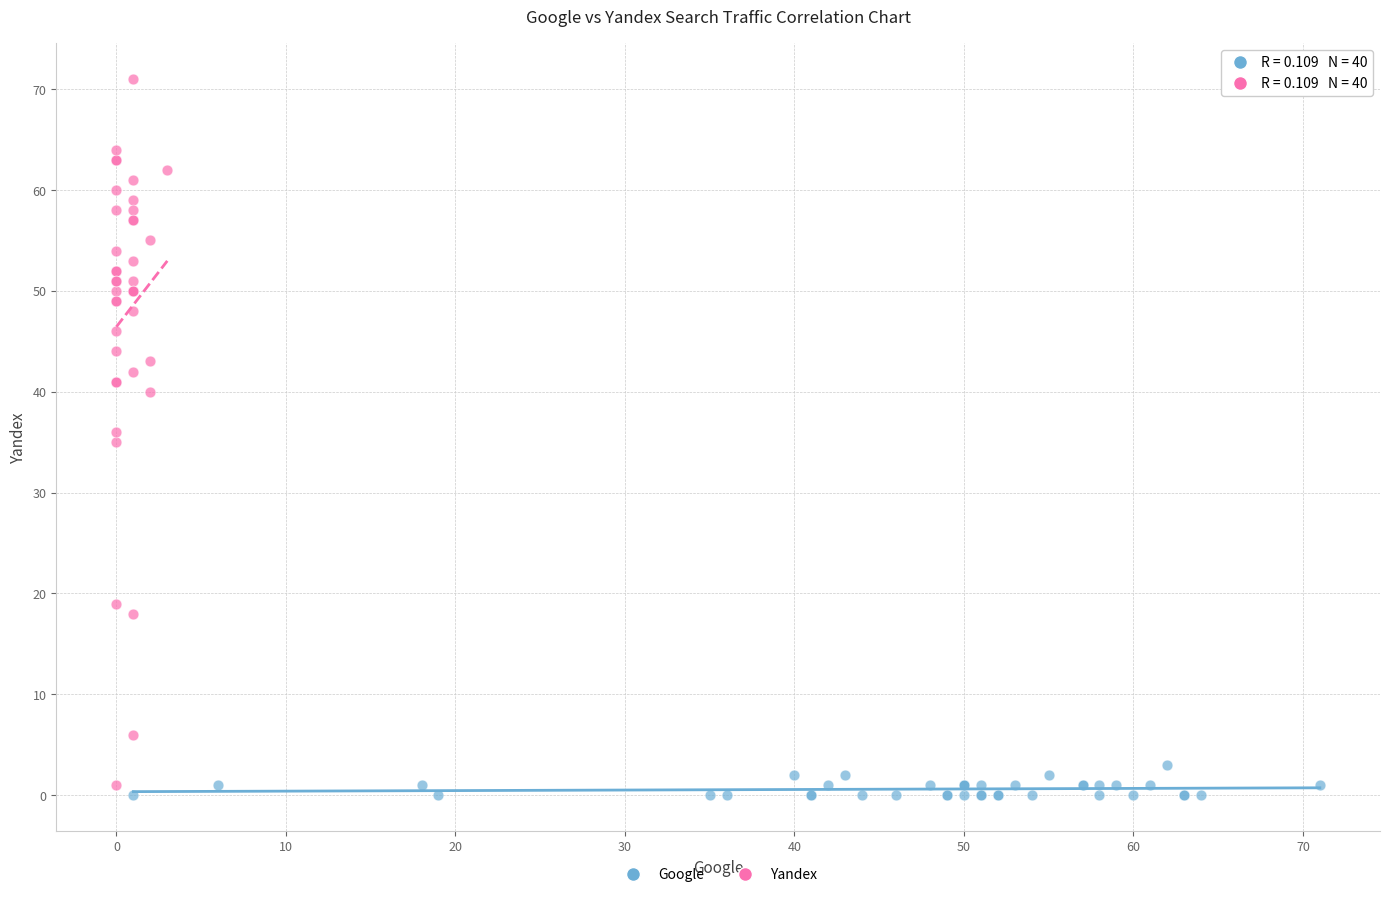

Which series has the largest Y range (max minus min)?

Yandex